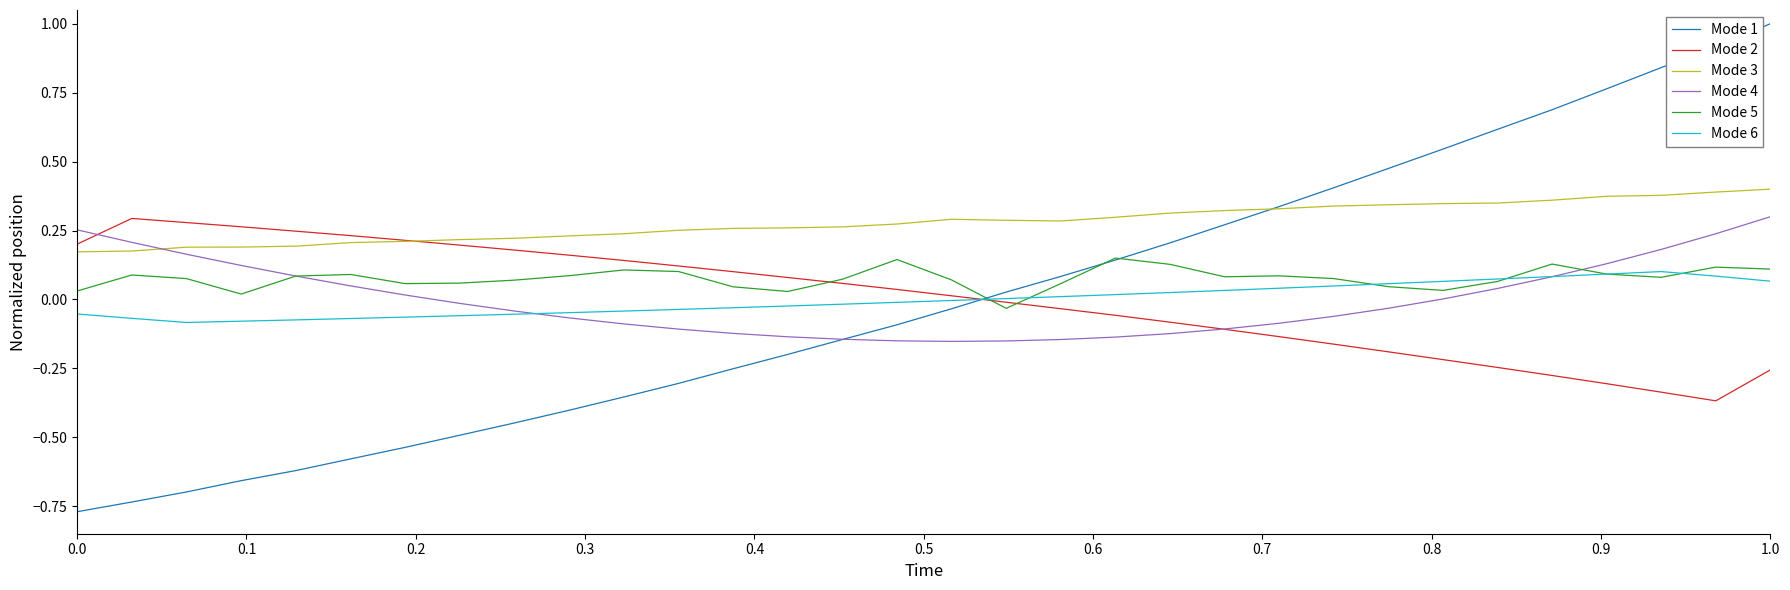

What is the maximum value shown in the chart?

1.0